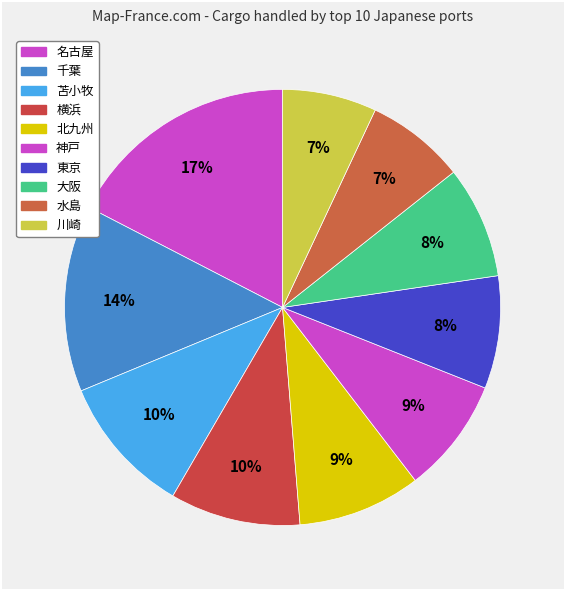

To the nearest percent, what percentage of the pie is 大阪?

8%